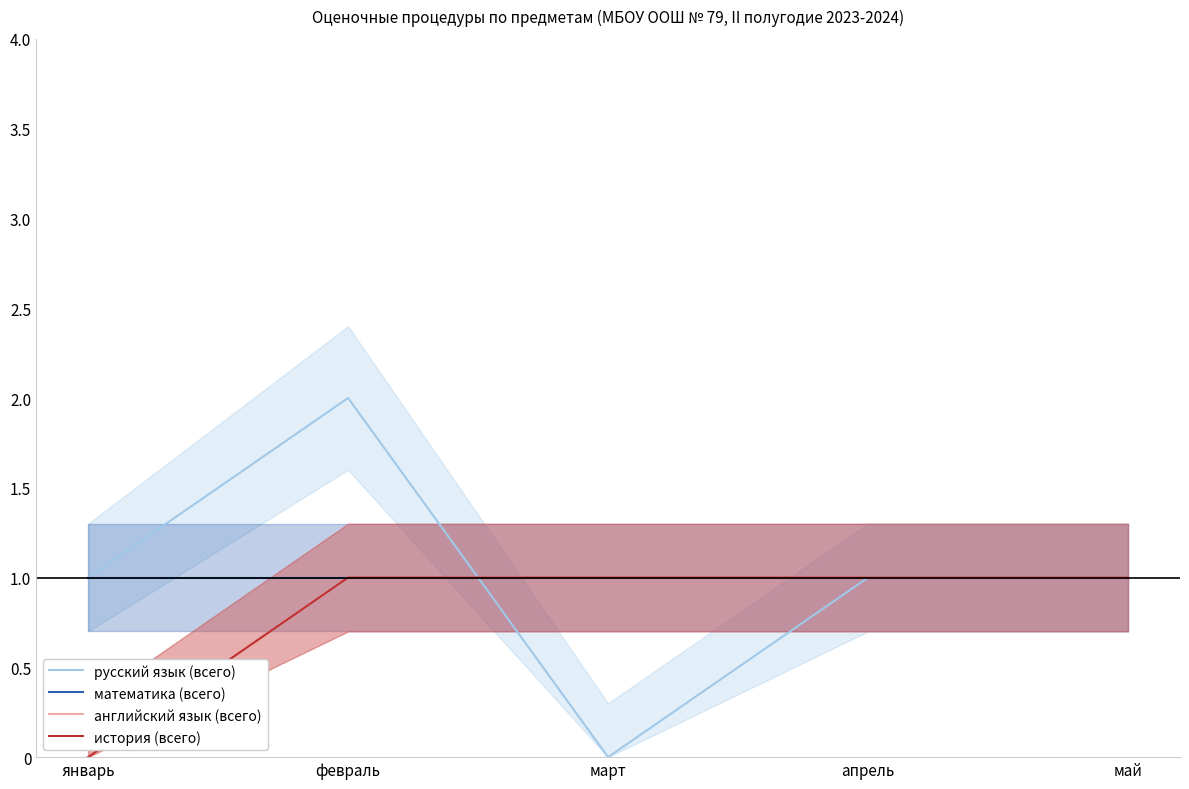

Which series has the widest spread of values?

русский язык (всего)